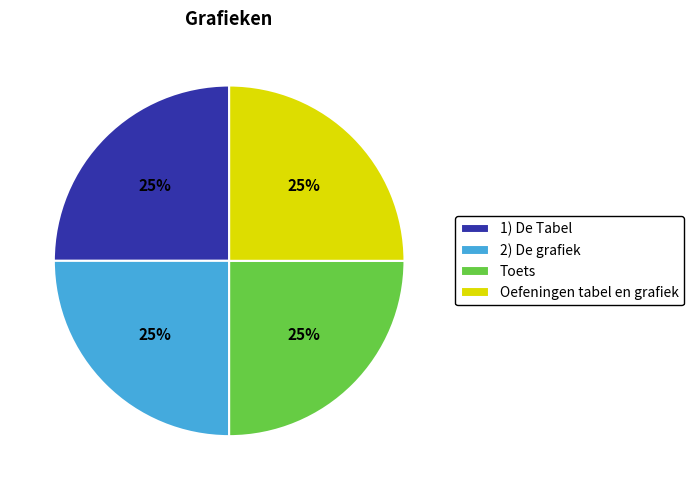

Is there a majority slice in this chart?

No